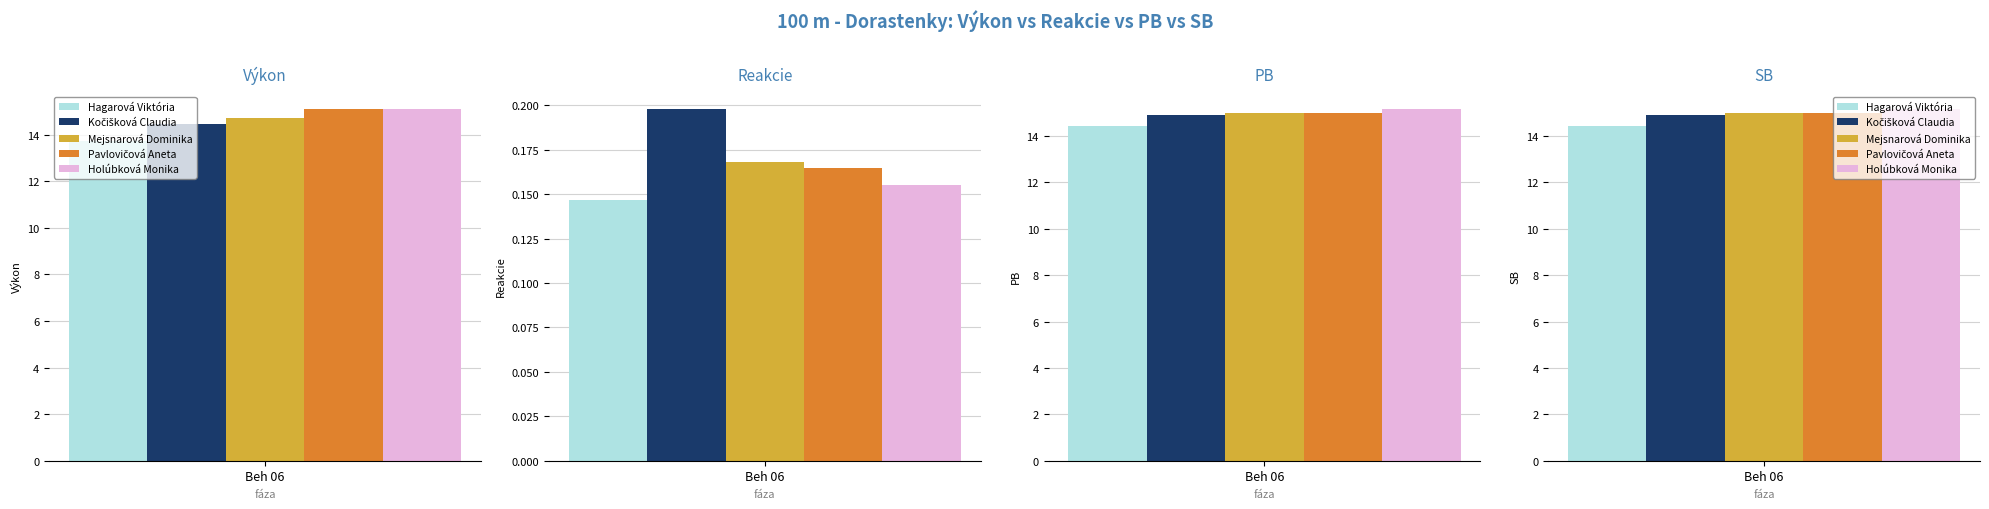

Reading left to right, extract all data points from this chart.

Výkon: 13.7	14.4	14.7	15.1	15.1
Reakcie: 0.1	0.2	0.2	0.2	0.2
PB: 14.4	14.9	15.0	15.0	15.2
SB: 14.4	14.9	15.0	15.0	15.2